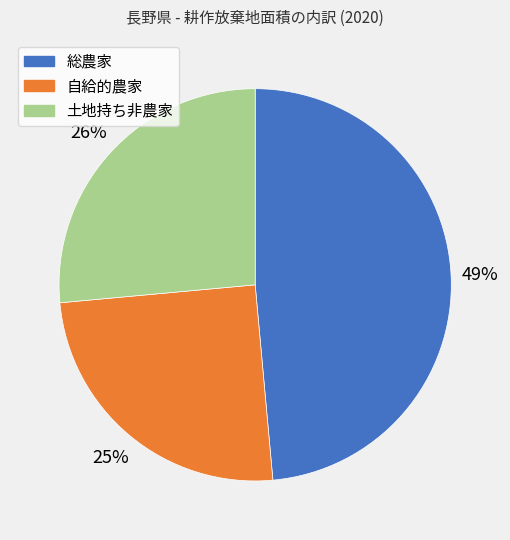

To the nearest percent, what portion does 土地持ち非農家 represent?

26%